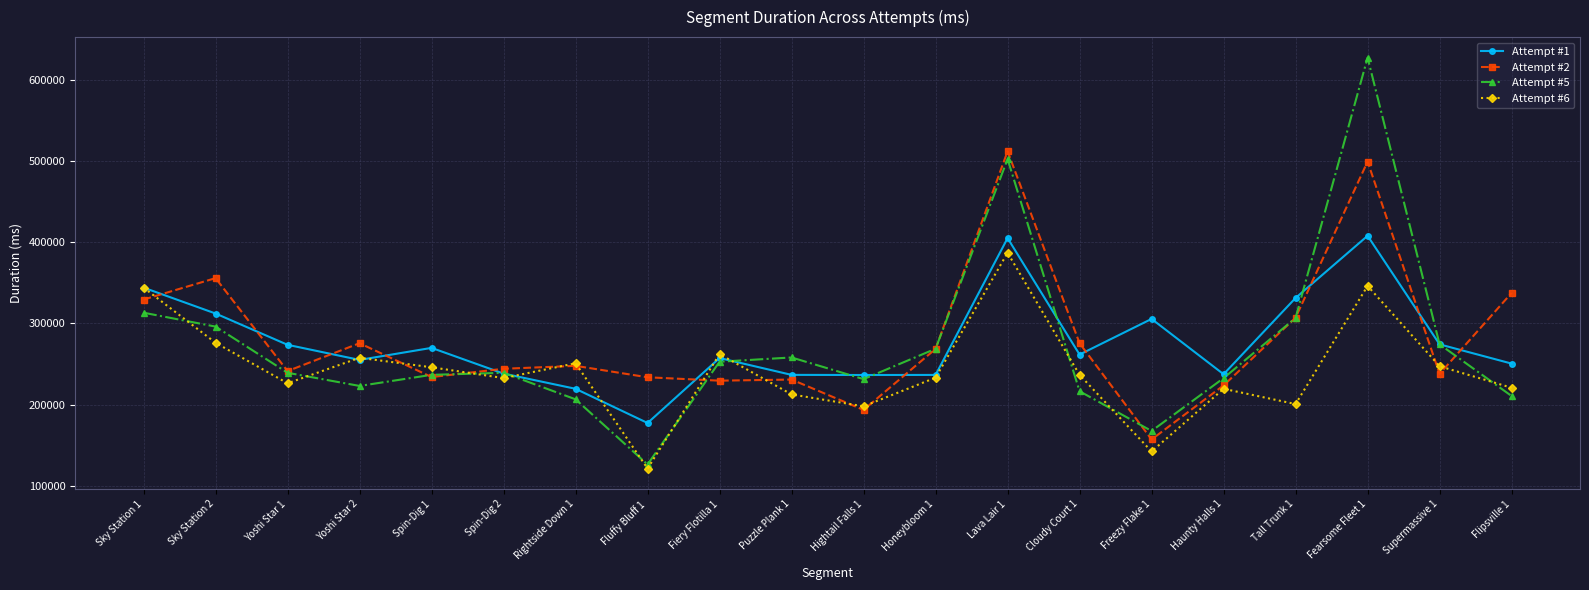

What is the value of the Attempt #2 point at the 7th from the left?

247699